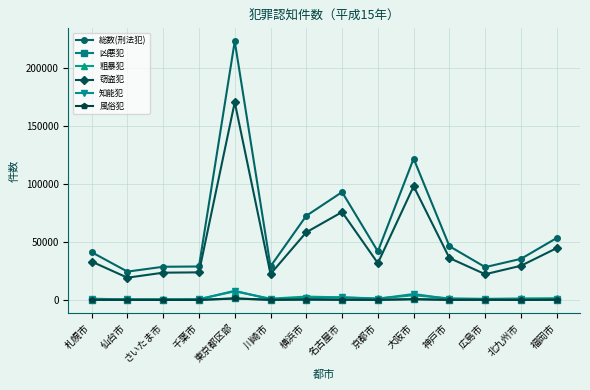

Does the chart display data point markers on the line(s)?

Yes